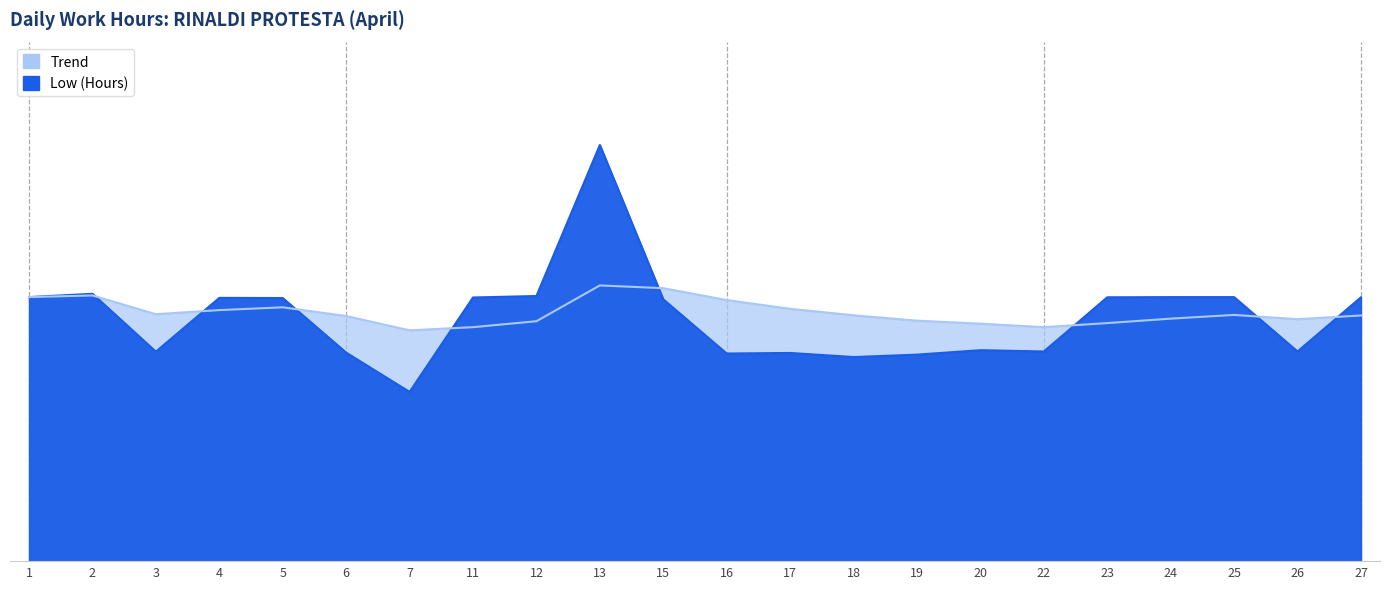

Rank the series by their maximum value, from highest to lowest.

Low (Hours), Trend